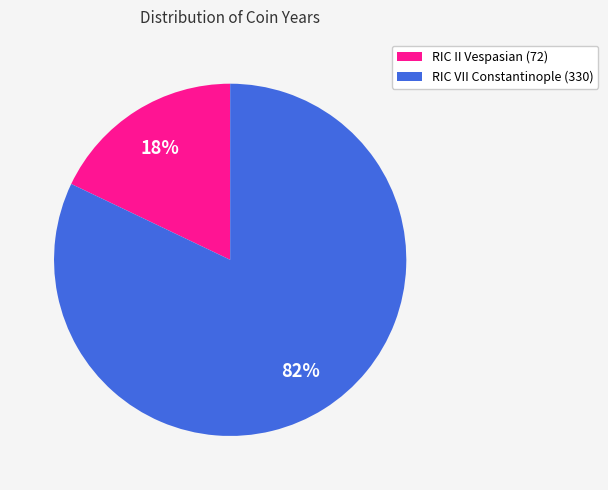

To the nearest percent, what percentage of the pie is RIC VII Constantinople (330)?

82%